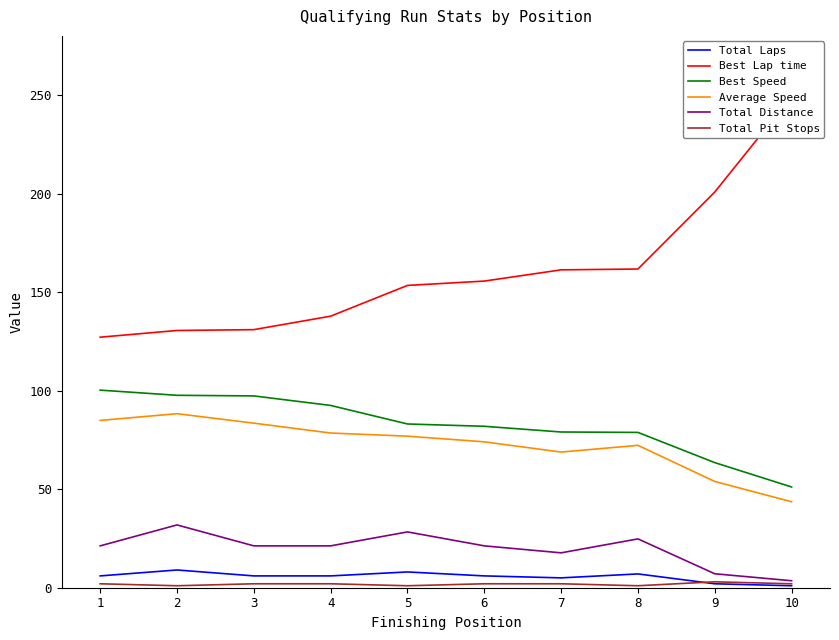

At how many categories does at least one series exceed 118?

10